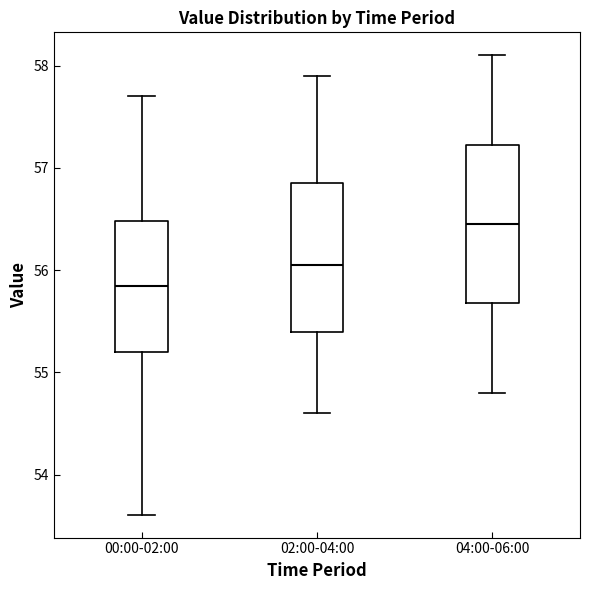

Where is the lower edge of the box for 04:00-06:00 on the y-axis? The values are not printed on the chart, so give them approximately, as read against the axis.

55.7